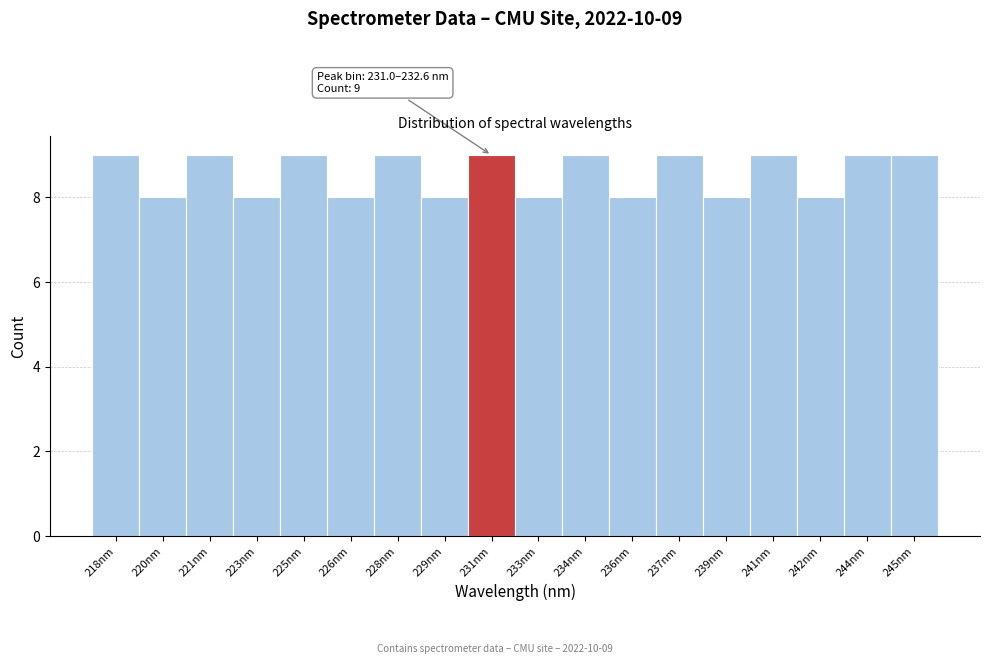

Reading left to right, transcribe all the data shown in this chart.

218nm=9	220nm=8	221nm=9	223nm=8	225nm=9	226nm=8	228nm=9	229nm=8	231nm=9	233nm=8	234nm=9	236nm=8	237nm=9	239nm=8	241nm=9	242nm=8	244nm=9	245nm=9